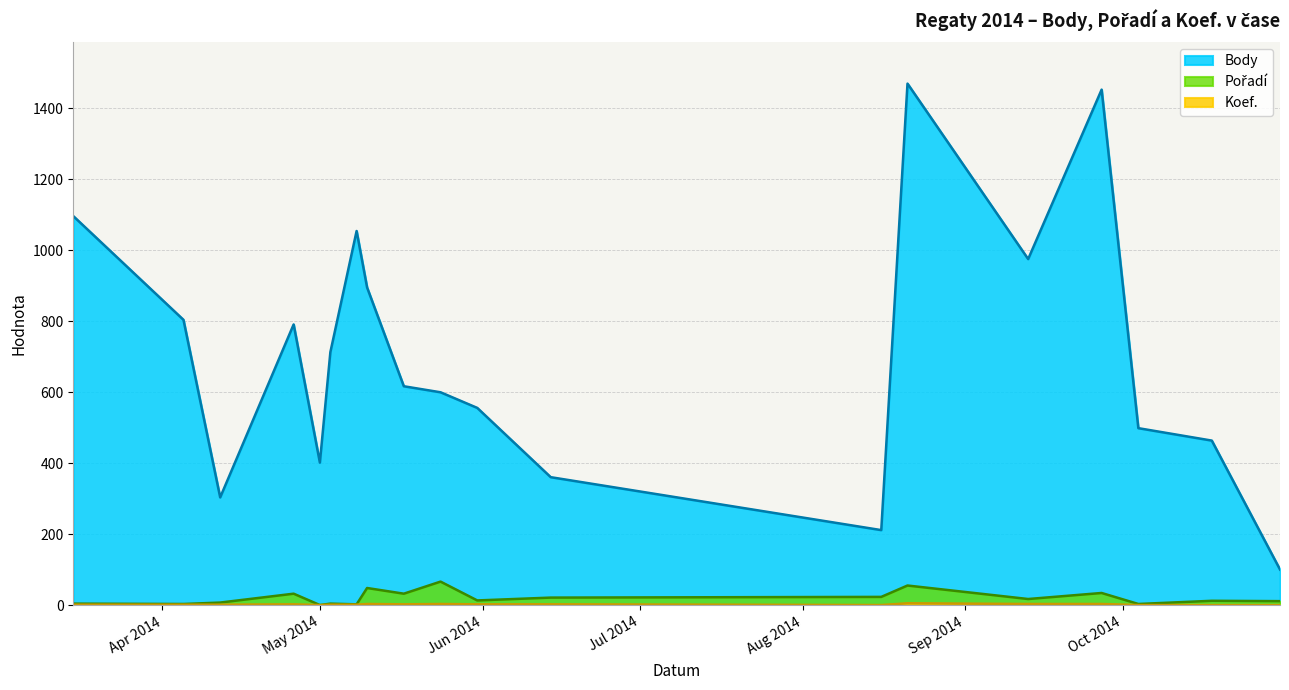

What are all the series names shown in the legend?

Body, Pořadí, Koef.